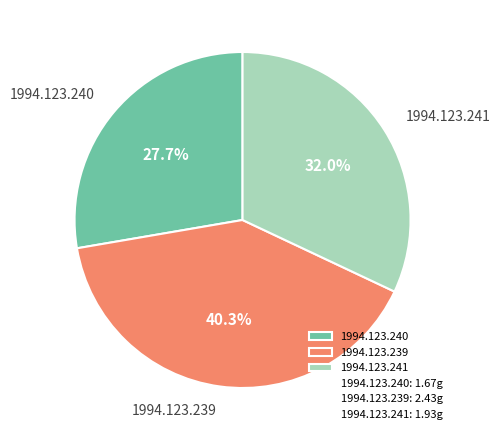

Is there any slice that represents more than half of the pie?

No